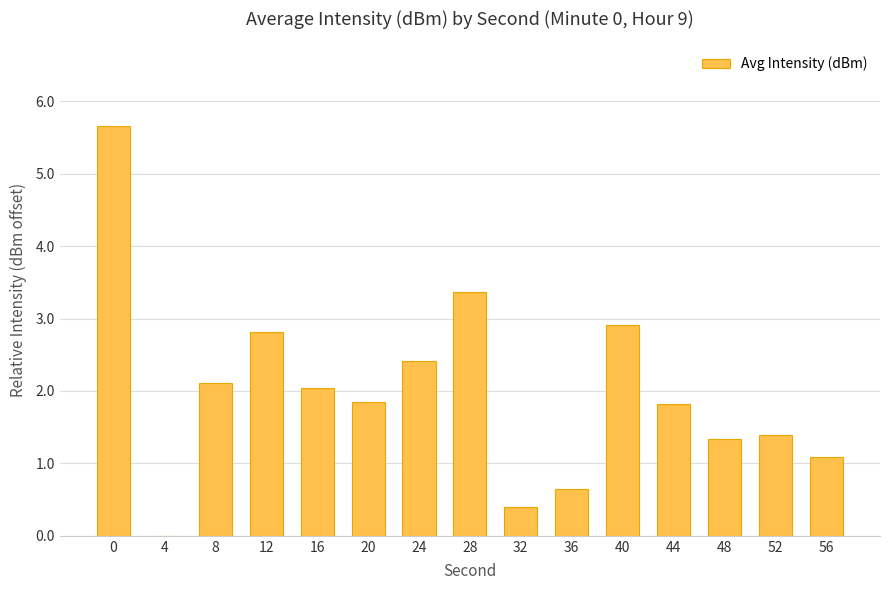

True or false: the data shows 0.7 at 32.

False